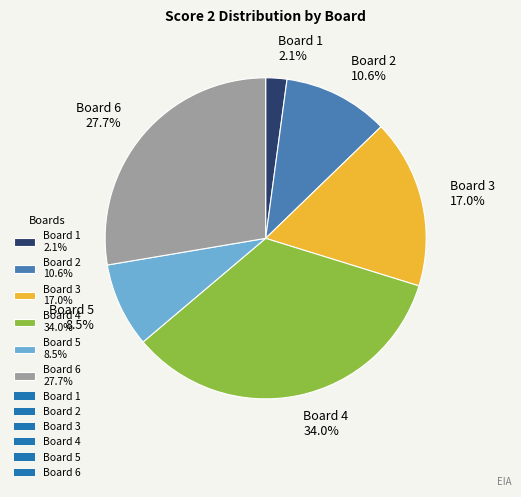

What is the smallest slice in the pie chart?

Board 1 2.1%